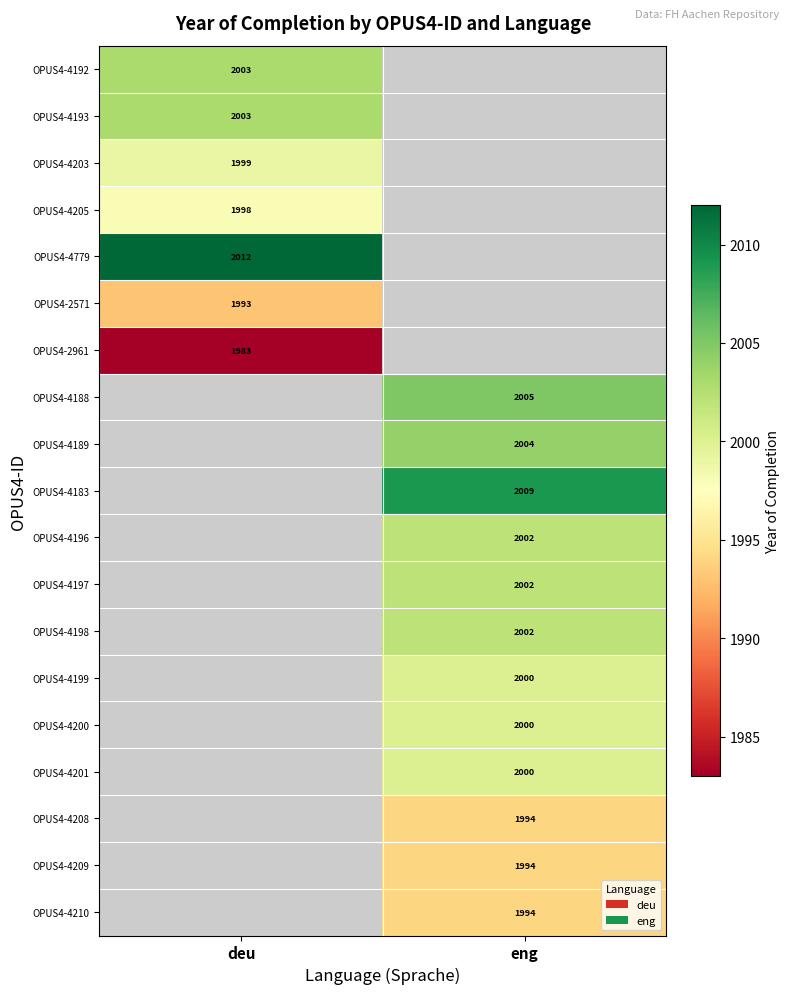

Is it true that OPUS4-4208 equals 1145 at eng?

False